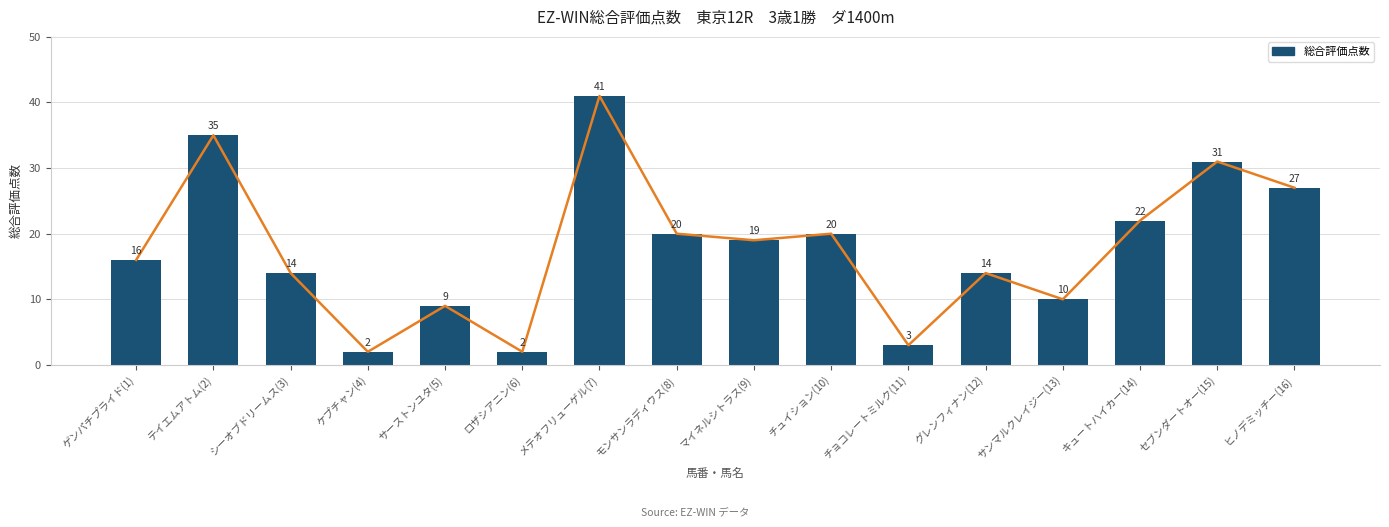

Between セブンダートオー(15) and ロザシアニン(6), which is larger?

セブンダートオー(15)